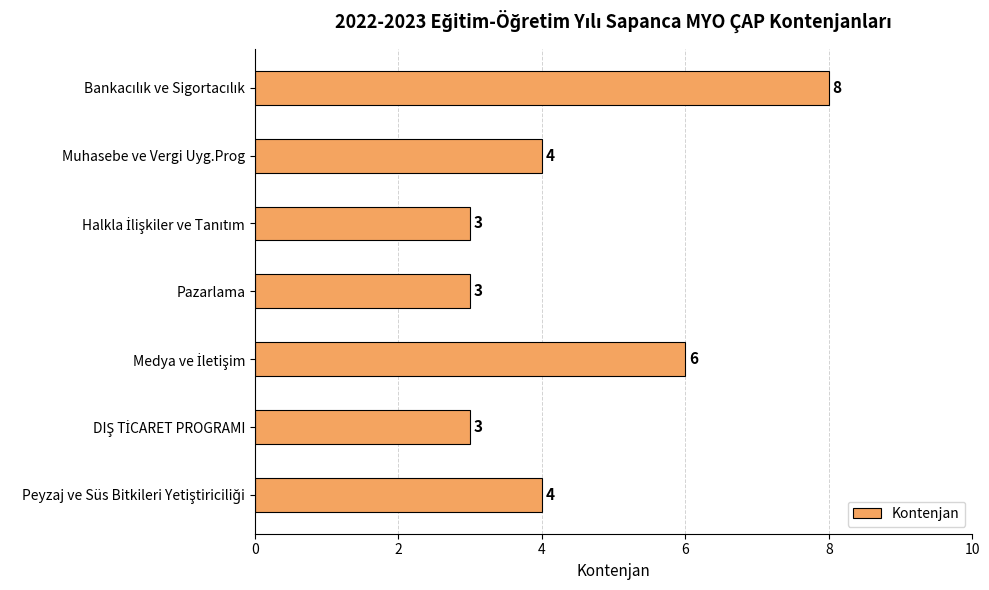

Count the number of data series in this chart.

1